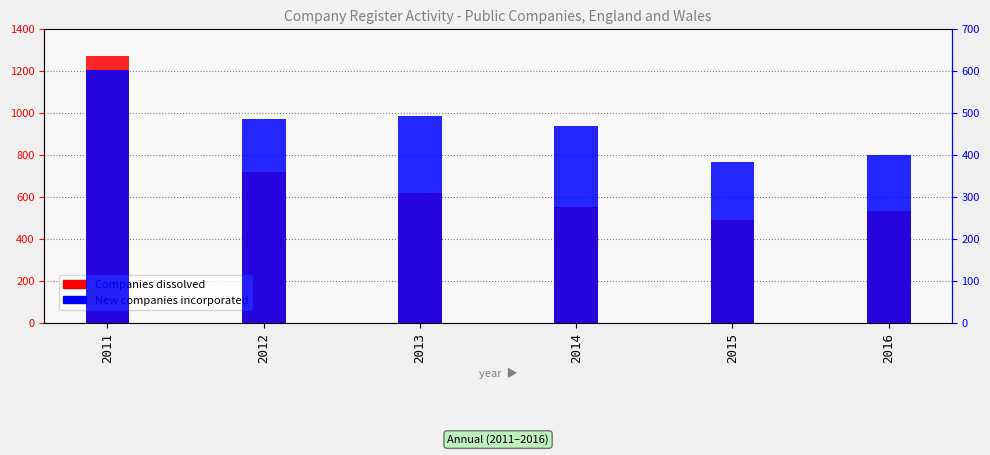

Reading left to right, what are all the values shown in this chart?

Companies dissolved: 2011=1272	2012=718	2013=617	2014=553	2015=488	2016=531
New companies incorporated: 2011=602	2012=486	2013=493	2014=468	2015=382	2016=400